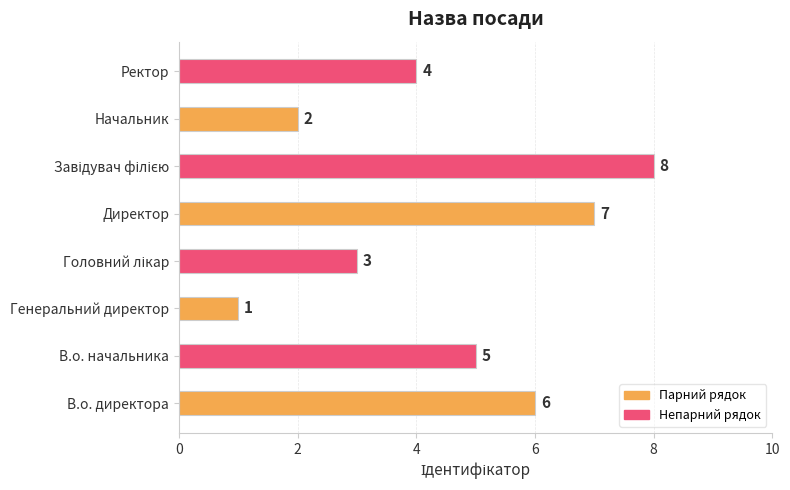

Reading bottom to top, extract all data points from this chart.

6	5	1	3	7	8	2	4